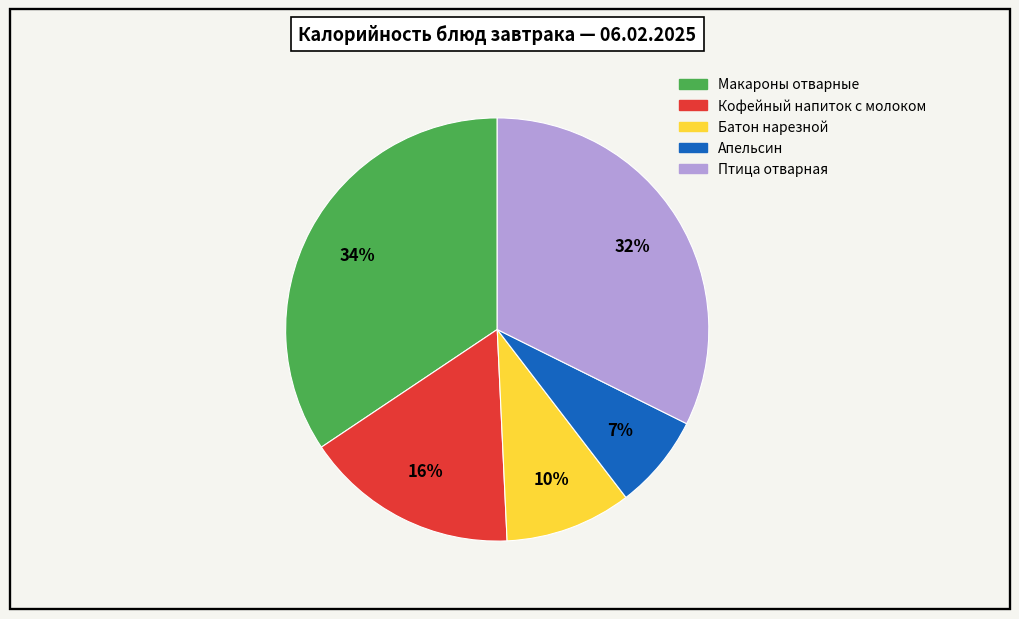

Do Птица отварная and Апельсин together represent more than half of the pie?

No